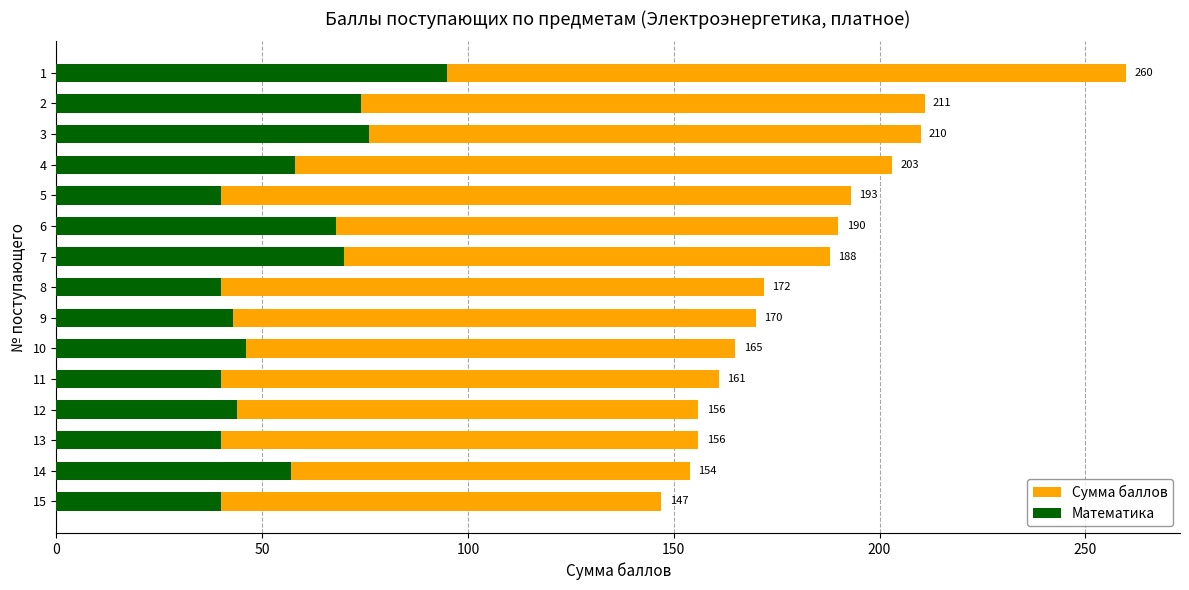

What is the lowest value of the Математика series?

40